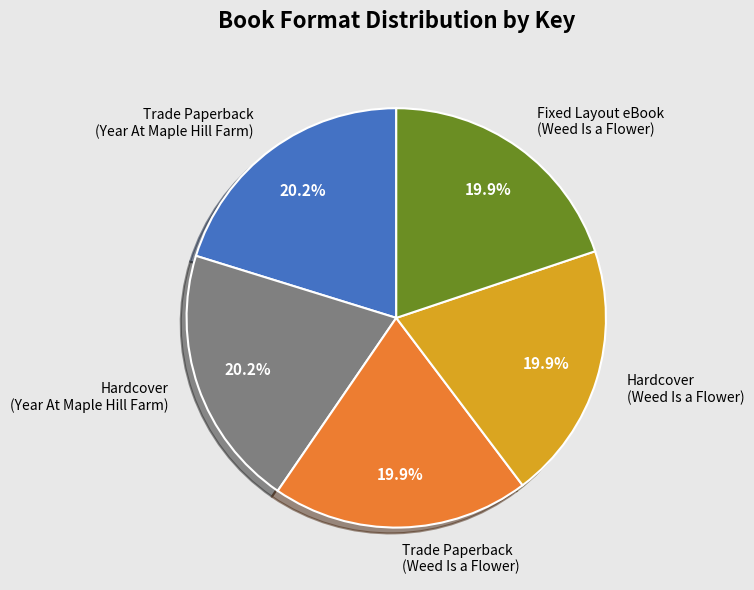

How much of the chart is everything except Hardcover (Year At Maple Hill Farm)?

79.8%